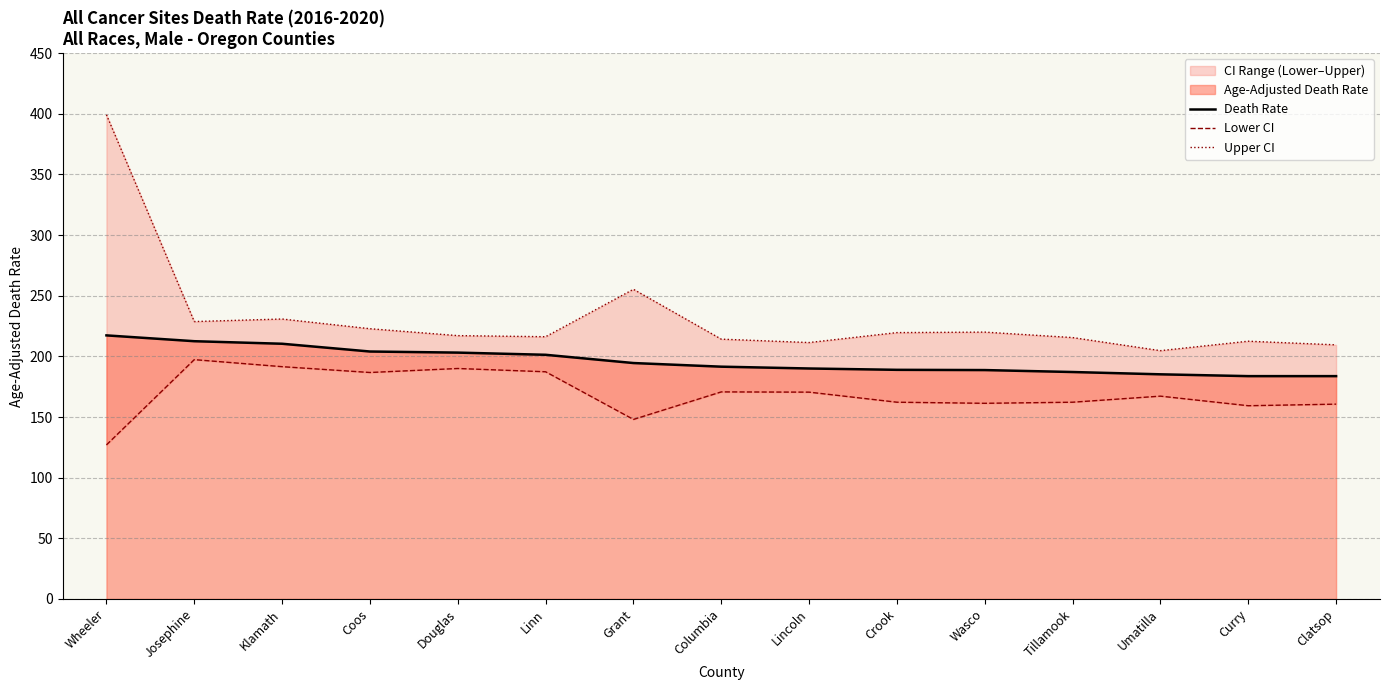

What is the difference between the maximum and second lowest values in the Death Rate series?

33.6